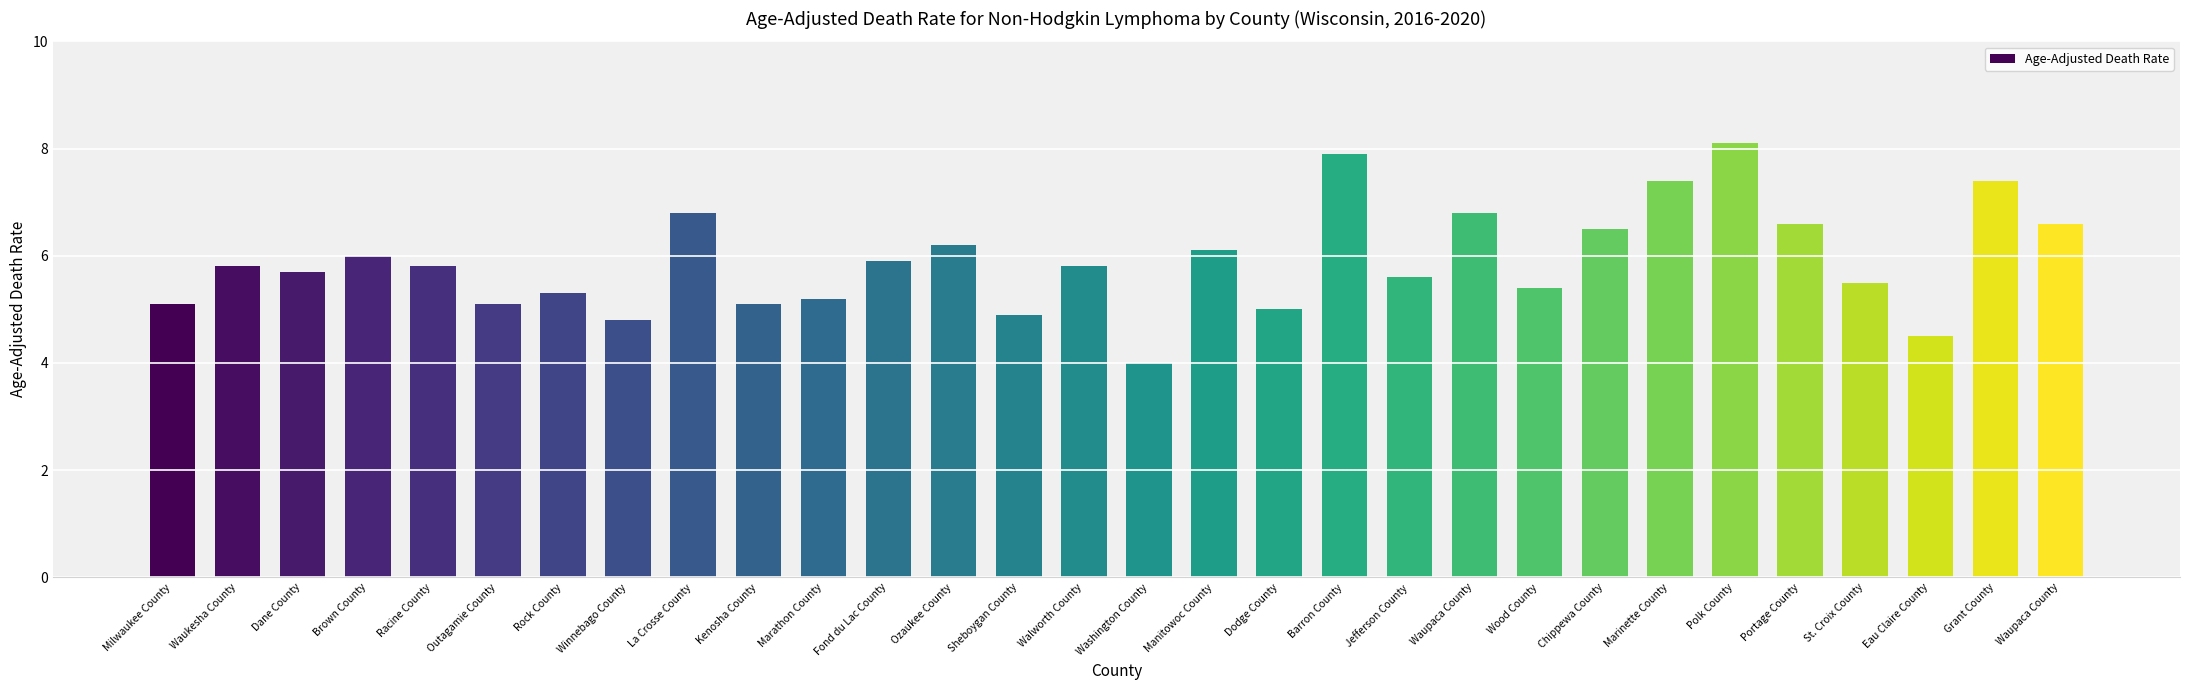

How many data points does each series have?

30